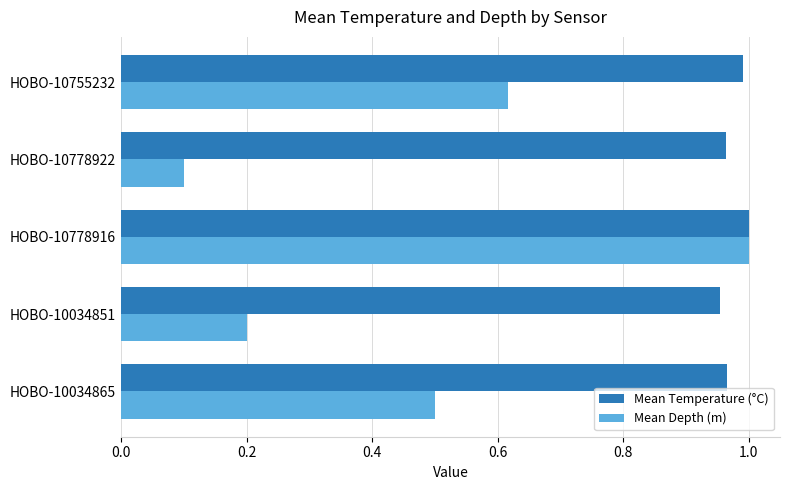

What are all the series names shown in the legend?

Mean Temperature (°C), Mean Depth (m)